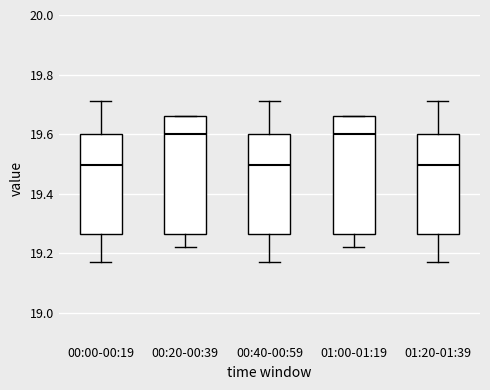

Where does the lower whisker of the box for 01:20-01:39 end on the y-axis? The values are not printed on the chart, so give them approximately, as read against the axis.

19.18